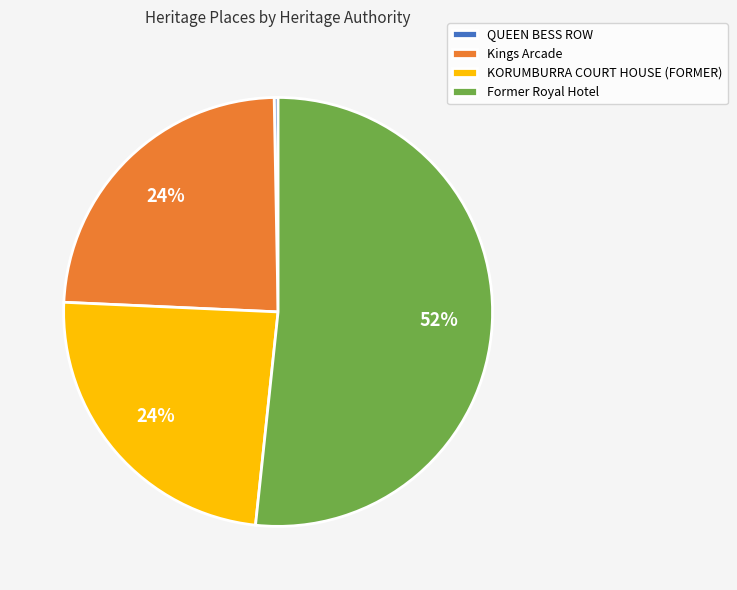

Which slice represents more than half of the pie?

Former Royal Hotel